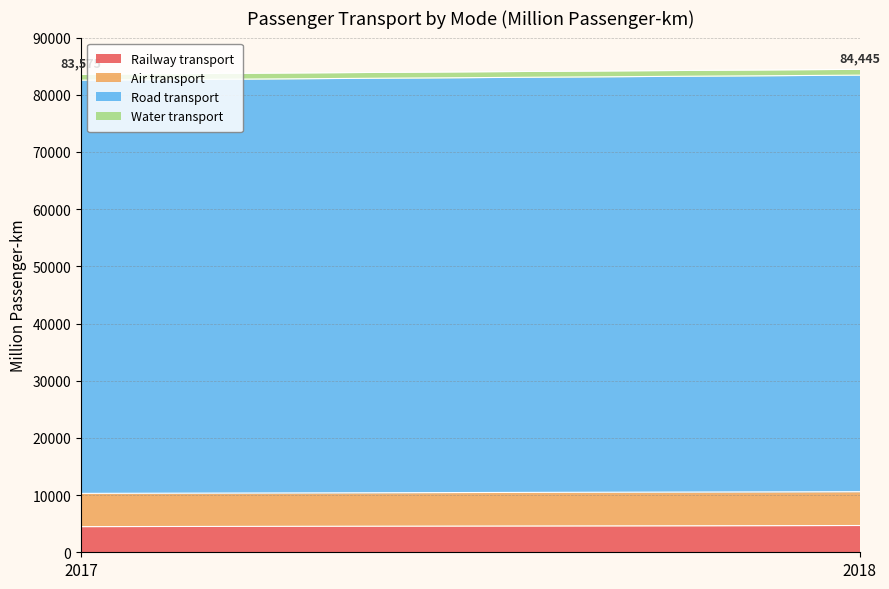

Reading right to left, transcribe all the data shown in this chart.

Railway transport: 2018=4680	2017=4487
Air transport: 2018=5918	2017=5812
Road transport: 2018=72832	2017=72258
Water transport: 2018=1015	2017=1018